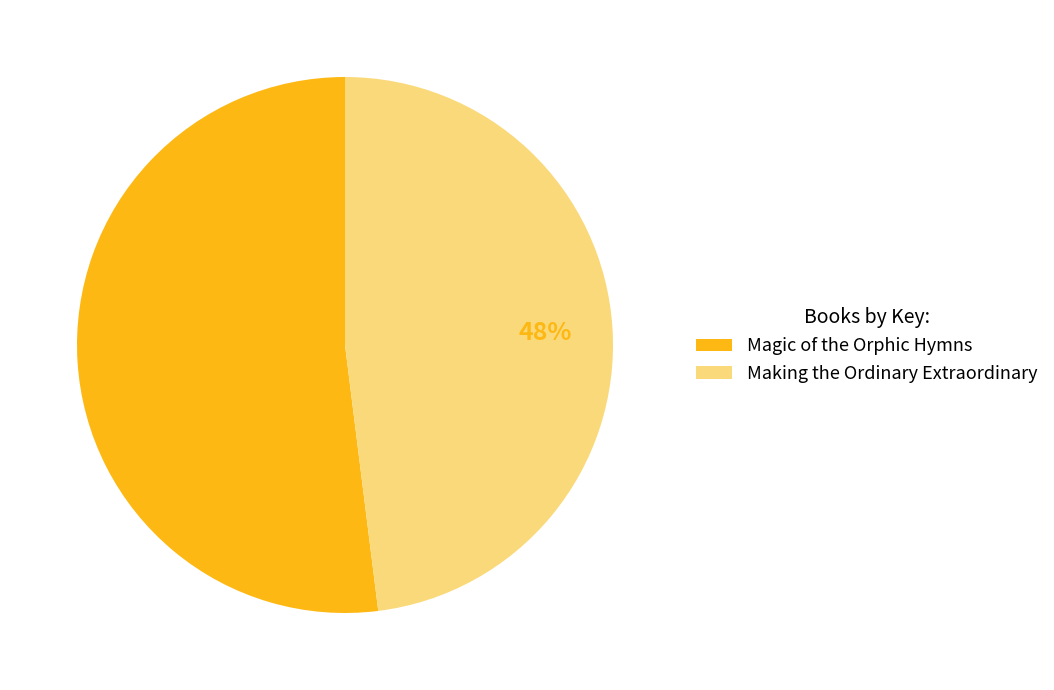

What is the smallest slice in the pie chart?

Making the Ordinary Extraordinary